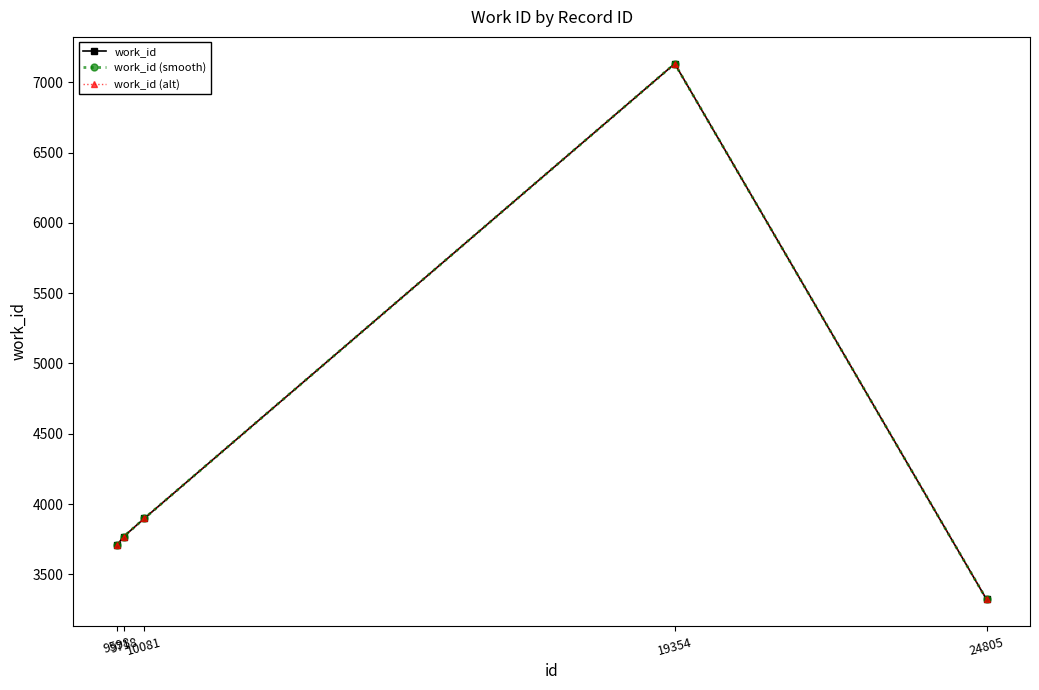

Does the chart have visible grid lines?

No